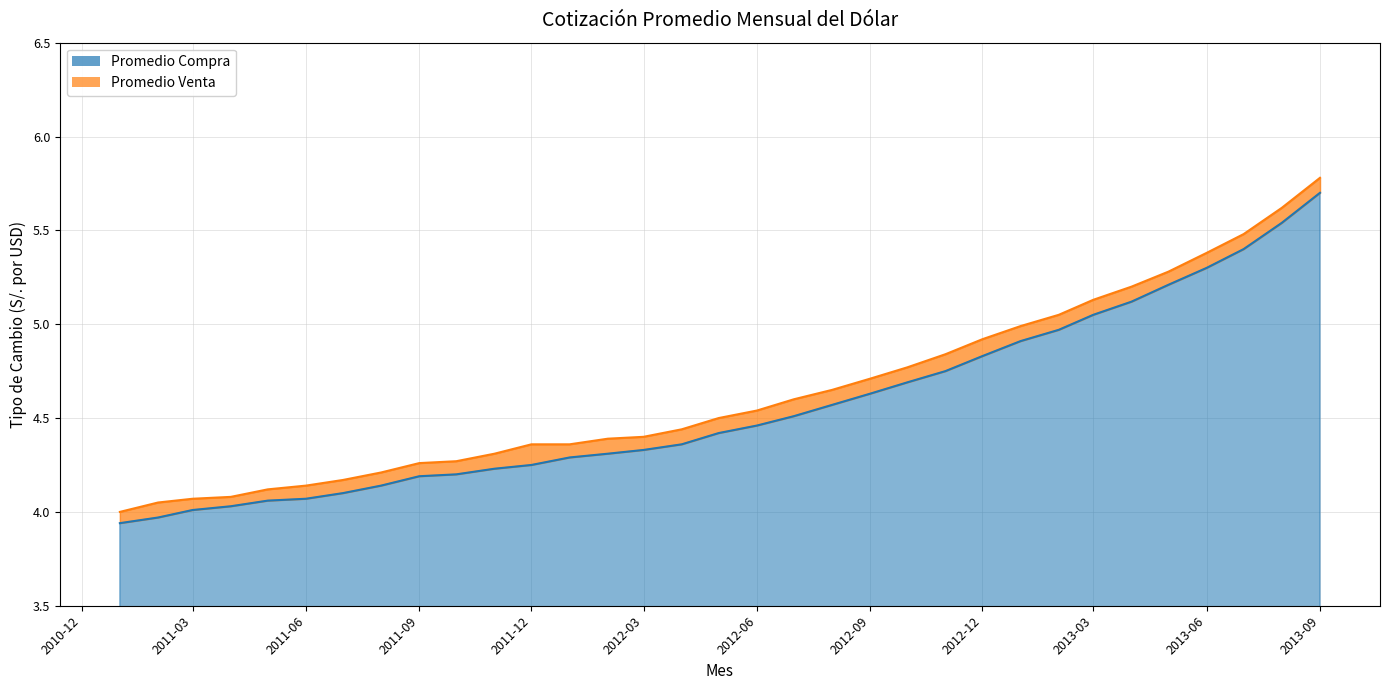

Reading left to right, what are all the values shown in this chart?

Promedio Compra: 2011-01=3.9	2011-02=4.0	2011-03=4.0	2011-04=4.0	2011-05=4.1	2011-06=4.1	2011-07=4.1	2011-08=4.1	2011-09=4.2	2011-10=4.2	2011-11=4.2	2011-12=4.2	2012-01=4.3	2012-02=4.3	2012-03=4.3	2012-04=4.4	2012-05=4.4	2012-06=4.5	2012-07=4.5	2012-08=4.6	2012-09=4.6	2012-10=4.7	2012-11=4.8	2012-12=4.8	2013-01=4.9	2013-02=5.0	2013-03=5.0	2013-04=5.1	2013-05=5.2	2013-06=5.3	2013-07=5.4	2013-08=5.5	2013-09=5.7
Promedio Venta: 2011-01=4.0	2011-02=4.0	2011-03=4.1	2011-04=4.1	2011-05=4.1	2011-06=4.1	2011-07=4.2	2011-08=4.2	2011-09=4.3	2011-10=4.3	2011-11=4.3	2011-12=4.4	2012-01=4.4	2012-02=4.4	2012-03=4.4	2012-04=4.4	2012-05=4.5	2012-06=4.5	2012-07=4.6	2012-08=4.7	2012-09=4.7	2012-10=4.8	2012-11=4.8	2012-12=4.9	2013-01=5.0	2013-02=5.0	2013-03=5.1	2013-04=5.2	2013-05=5.3	2013-06=5.4	2013-07=5.5	2013-08=5.6	2013-09=5.8